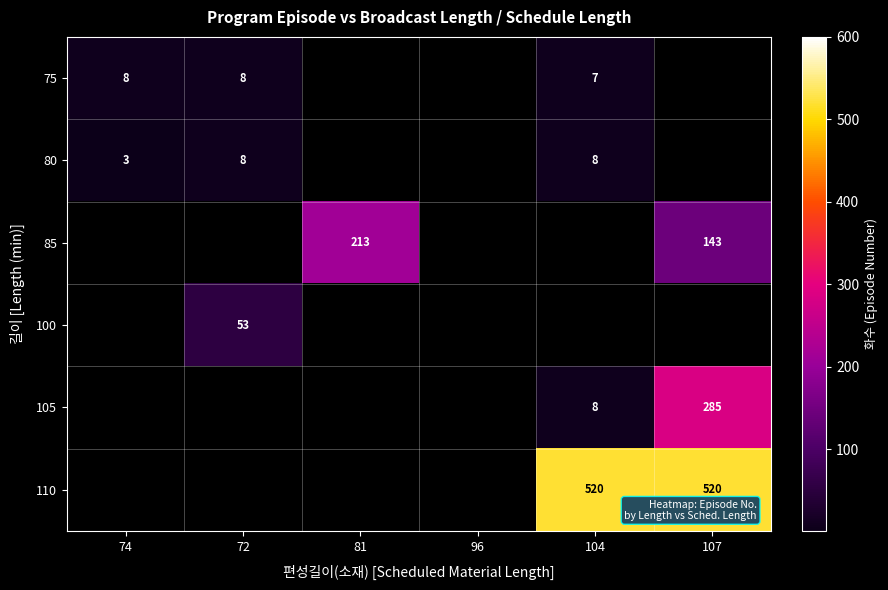

At which category does the chart reach its peak across all series?

104